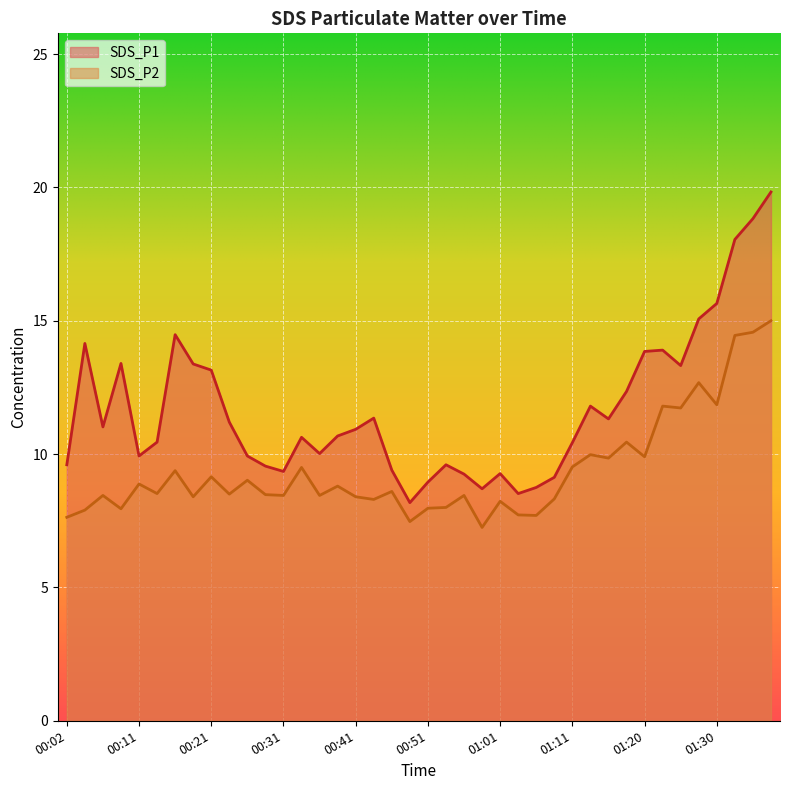

True or false: SDS_P2 and SDS_P1 intersect in this chart.

False